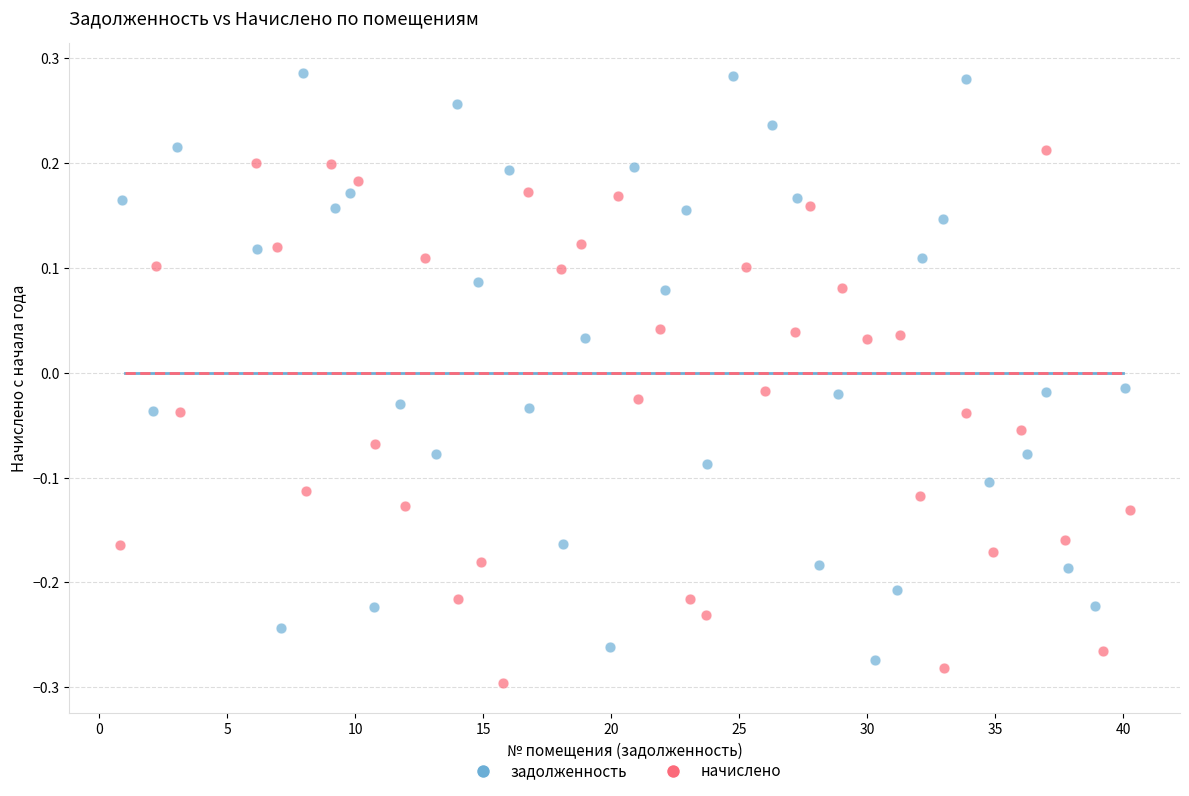

Which series contains the highest Y value?

задолженность